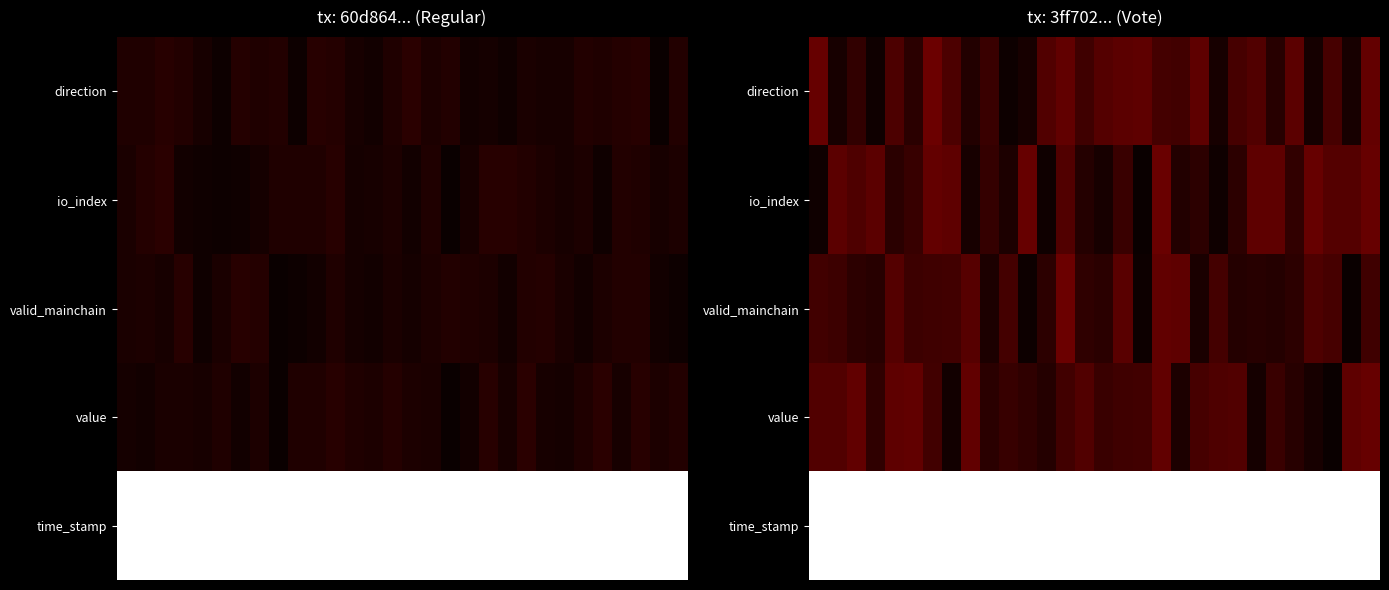

Which has a higher value, 11 or 18?

18